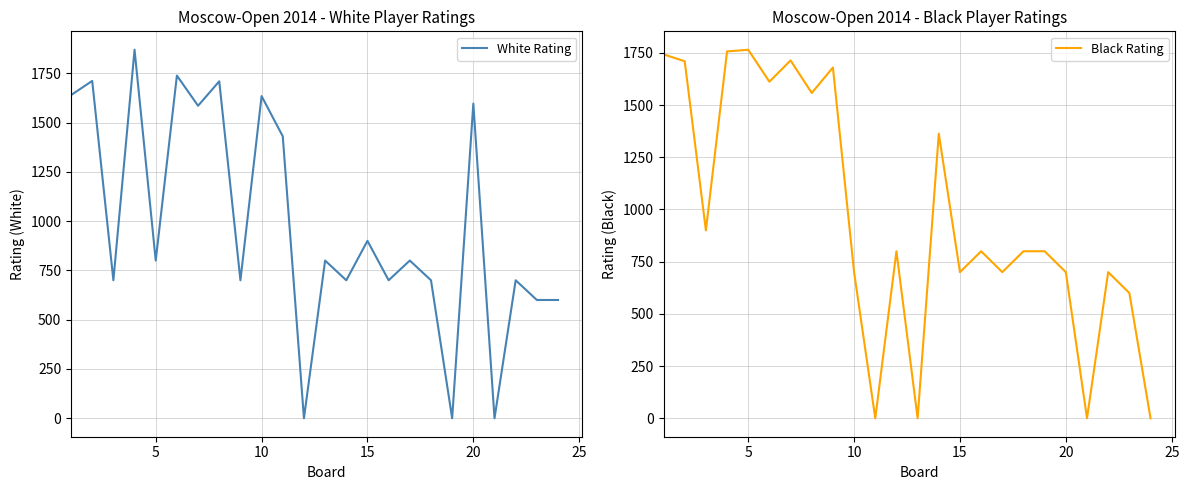

Rank the series by their maximum value, from highest to lowest.

White Rating, Black Rating